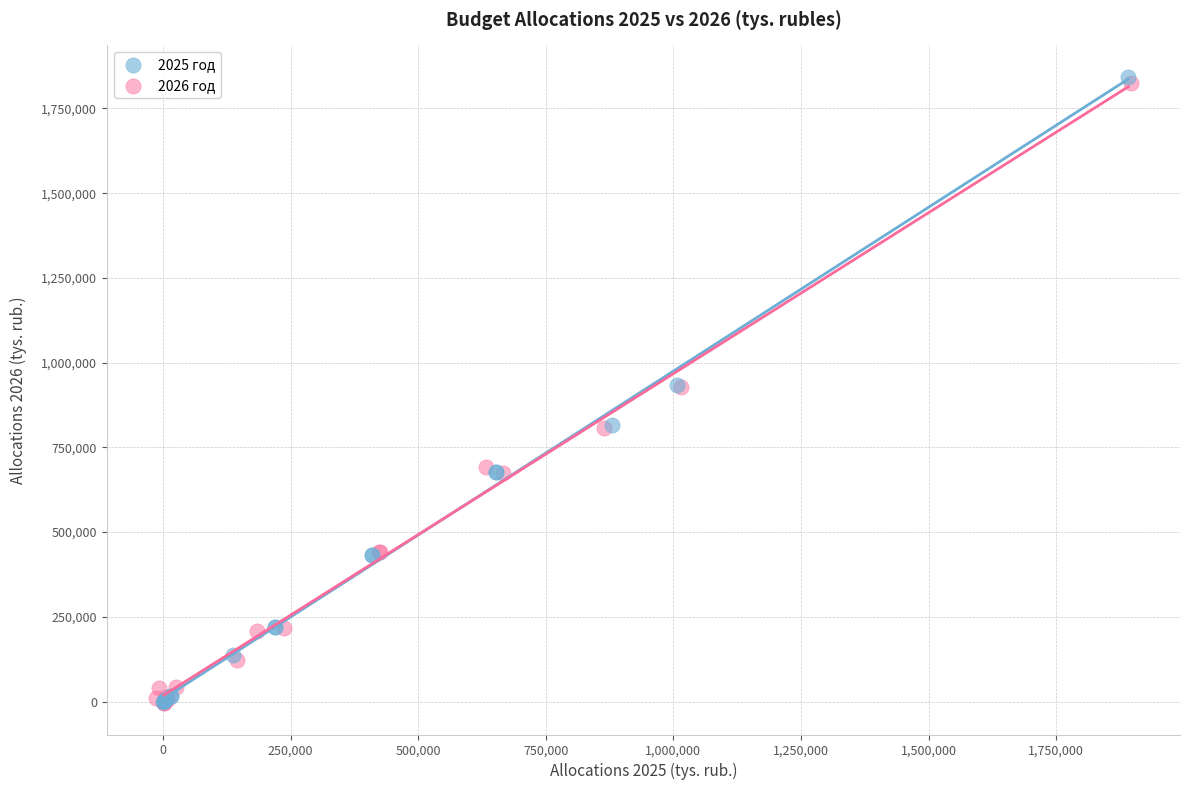

Which series reaches the maximum Y coordinate?

2025 год